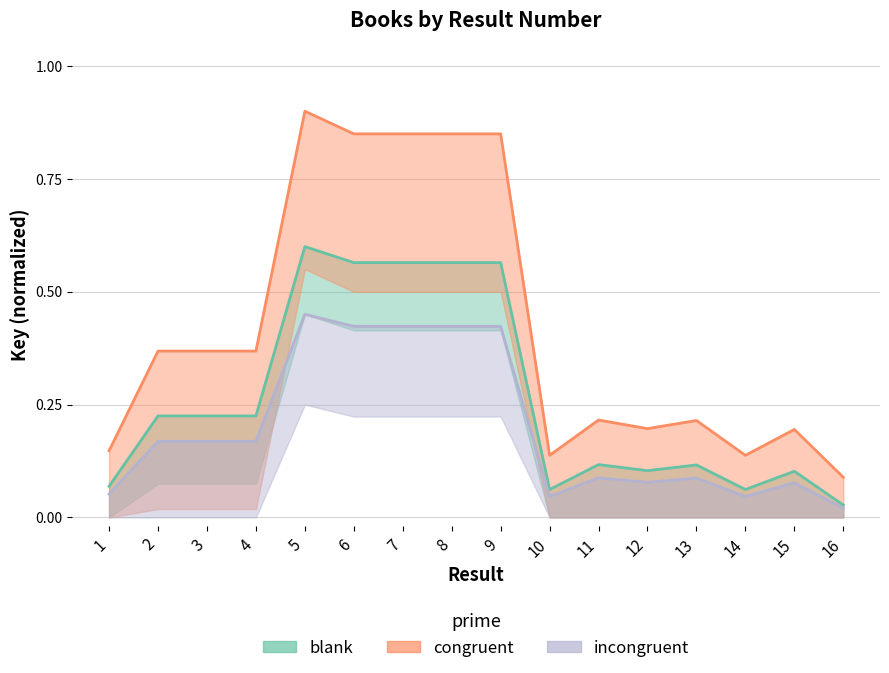

What is the maximum value shown in the chart?

0.9